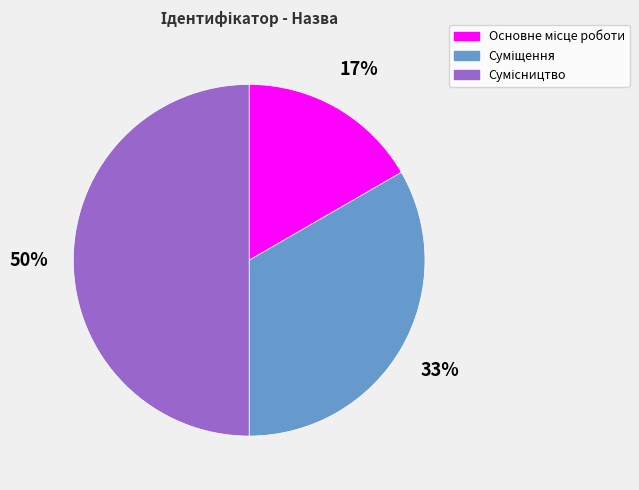

To the nearest percent, what is the difference between the largest and smallest slice percentages?

33%